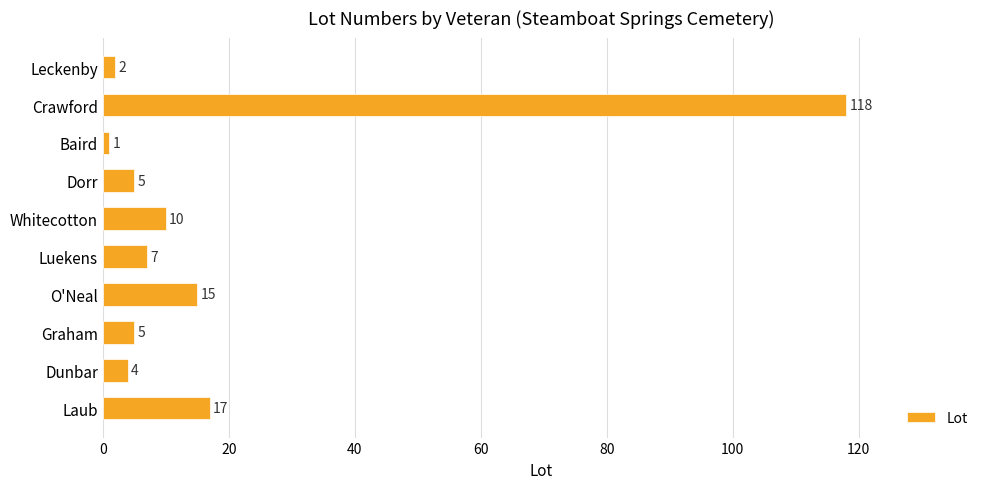

The chart shows a value of 7 at Luekens. True or false?

True